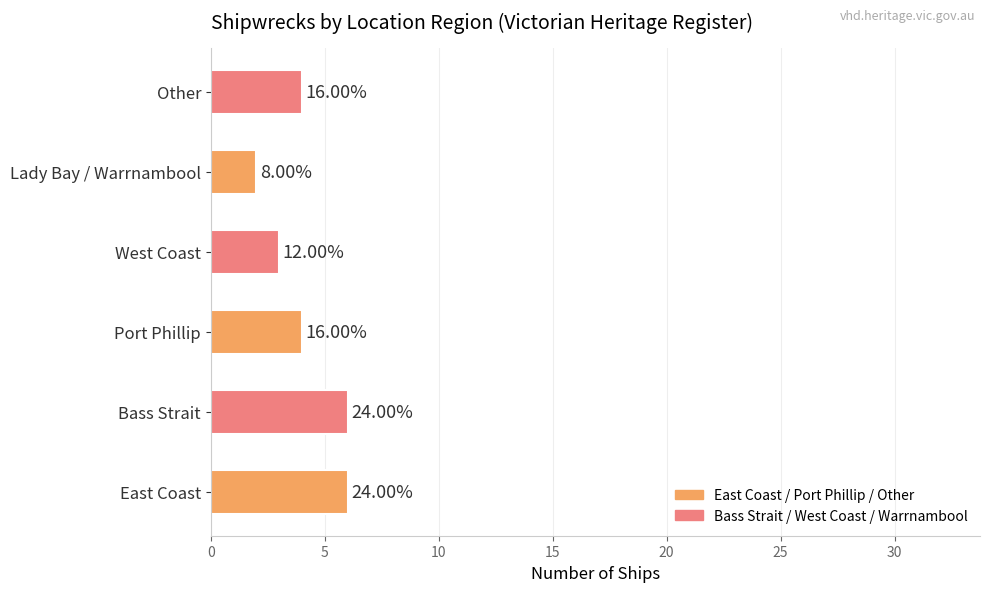

How many data points are less than 4?

2